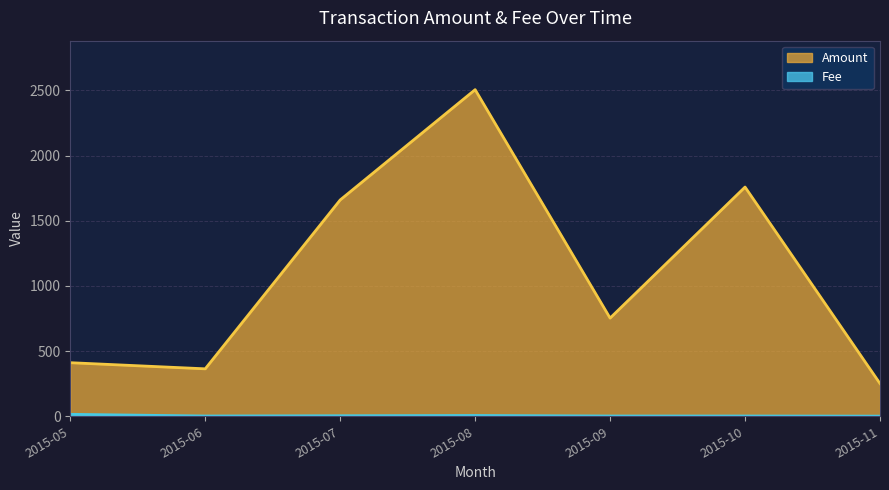

True or false: Amount and Fee cross at least once.

False